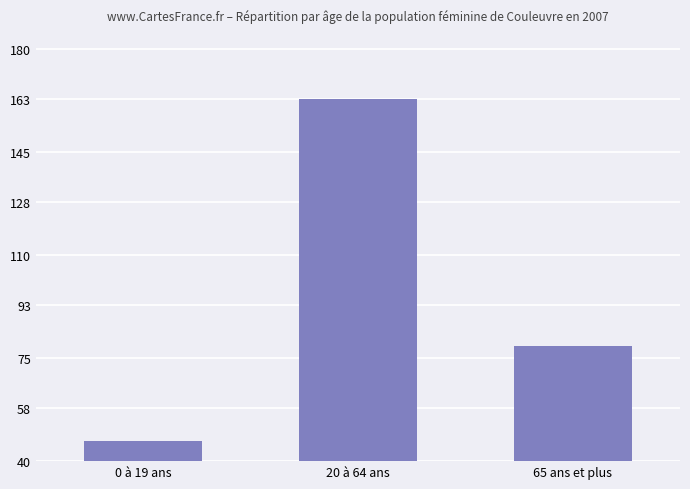

Where is the data nearest to the value 105?

65 ans et plus